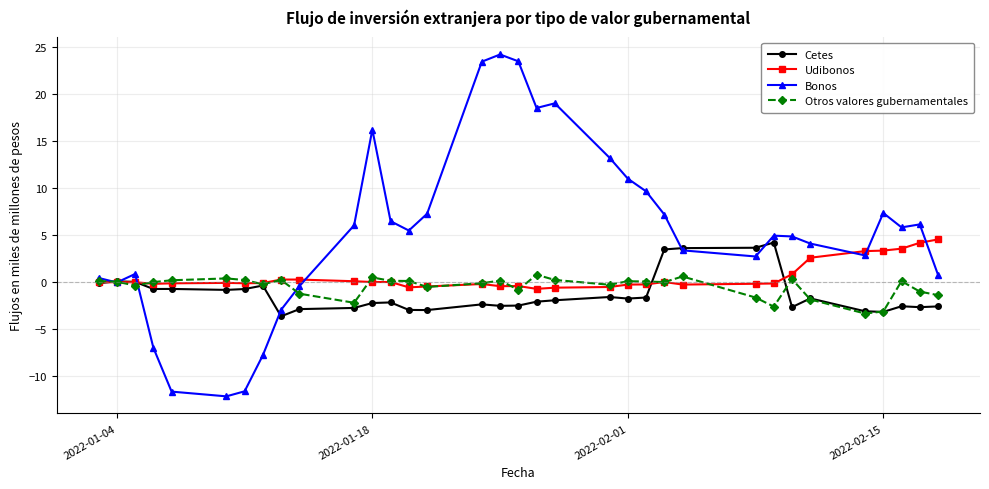

What is the sum of all Udibonos values?

16.9